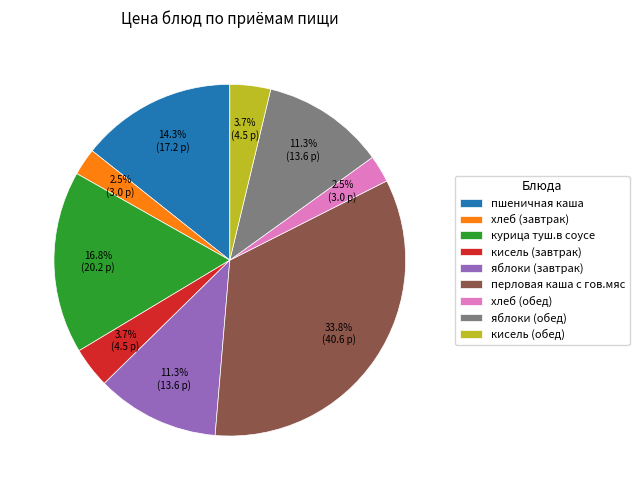

The пшеничная каша slice represents 14% of the pie. True or false?

True